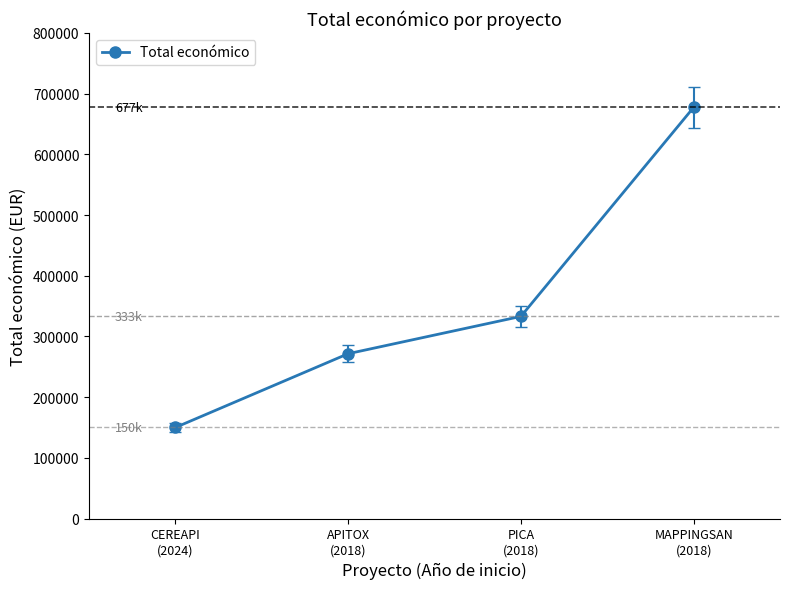

Does the chart display data point markers on the line(s)?

Yes